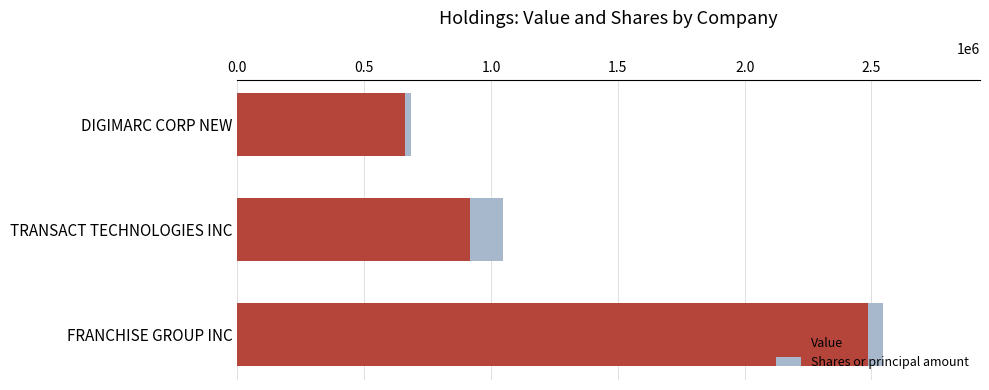

How many Value values are between 659000 and 2486000?

3